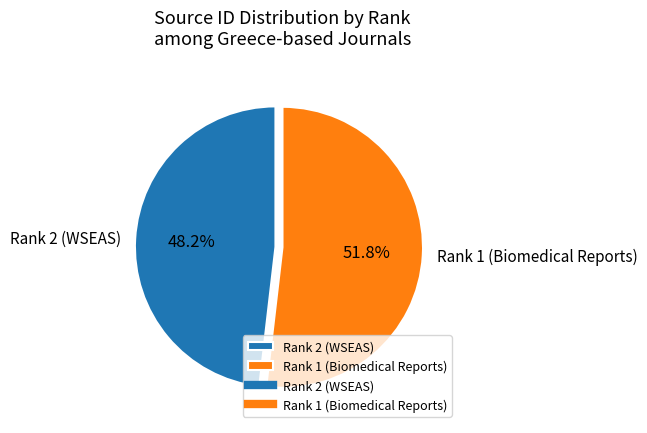

To the nearest percent, what is the average slice percentage?

50%